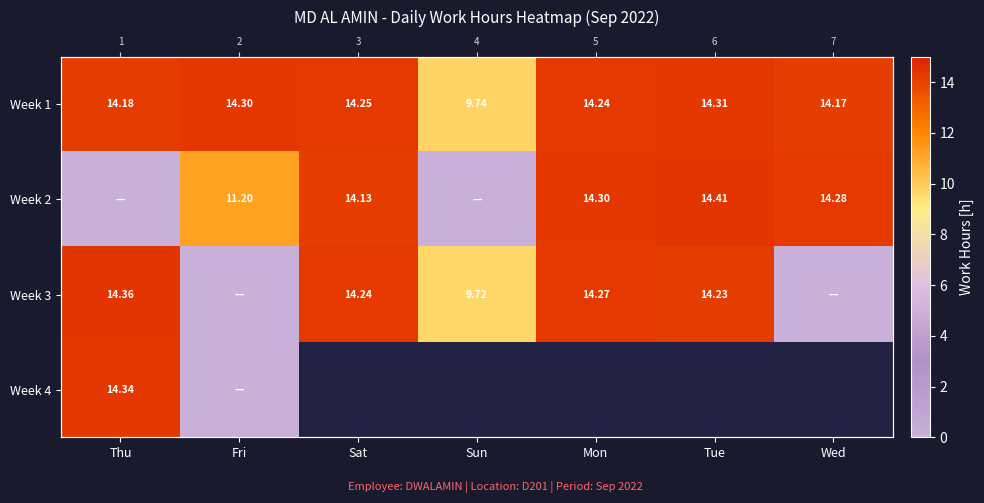

List the labels in order of Week 4 value, largest first.

Thu, Fri, Sat, Sun, Mon, Tue, Wed